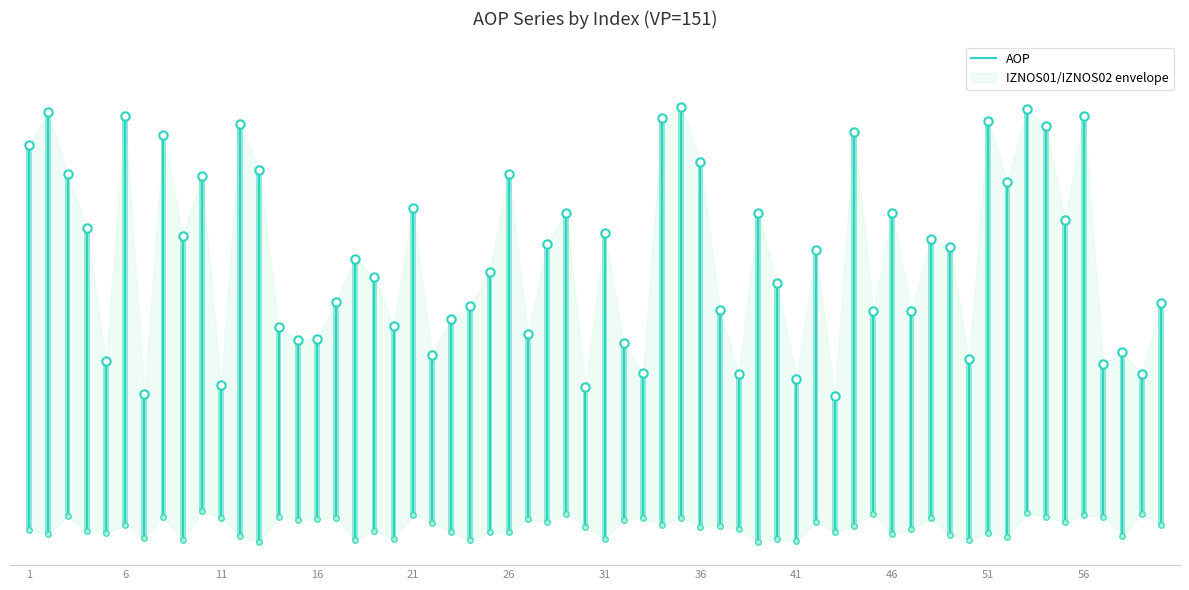

The value at 1 is 43.6. True or false?

False